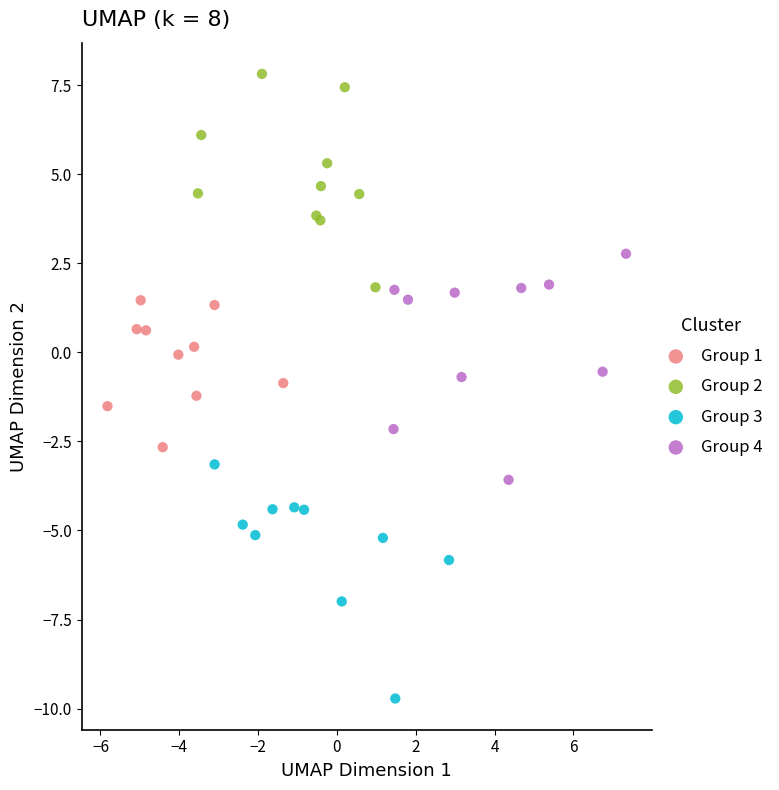

Which series reaches the maximum Y coordinate?

Group 2